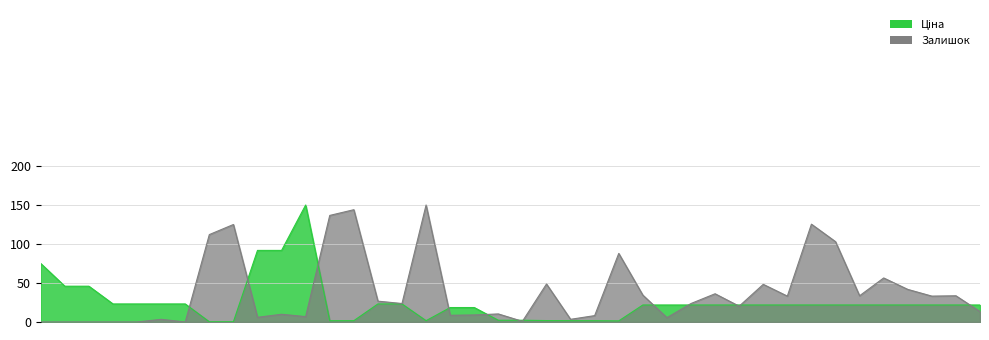

How many data points in Залишок are less than 23?

19